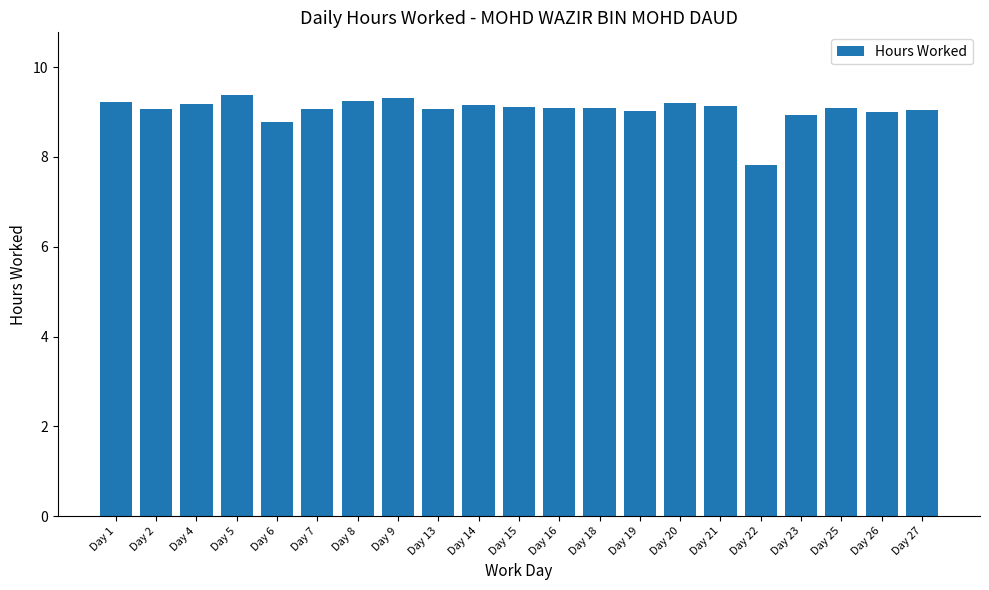

At which label is the value closest to 8?

Day 22